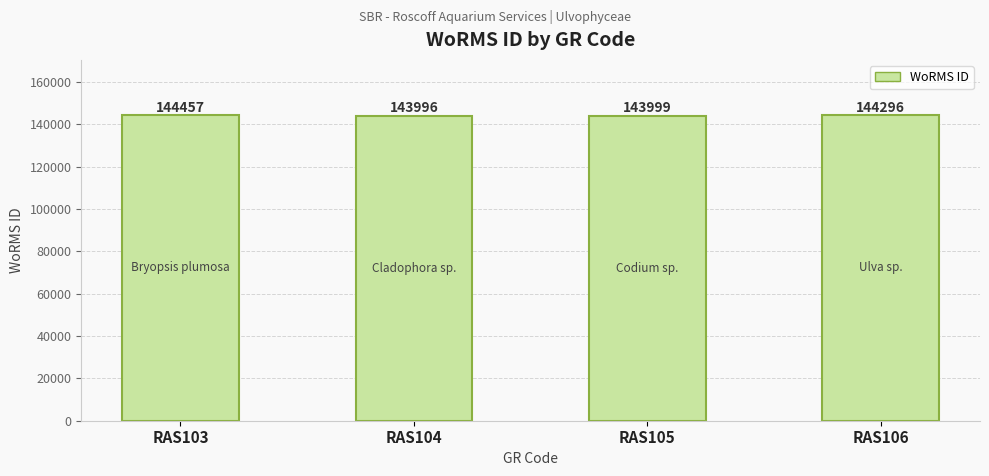

How many series are shown in this chart?

1